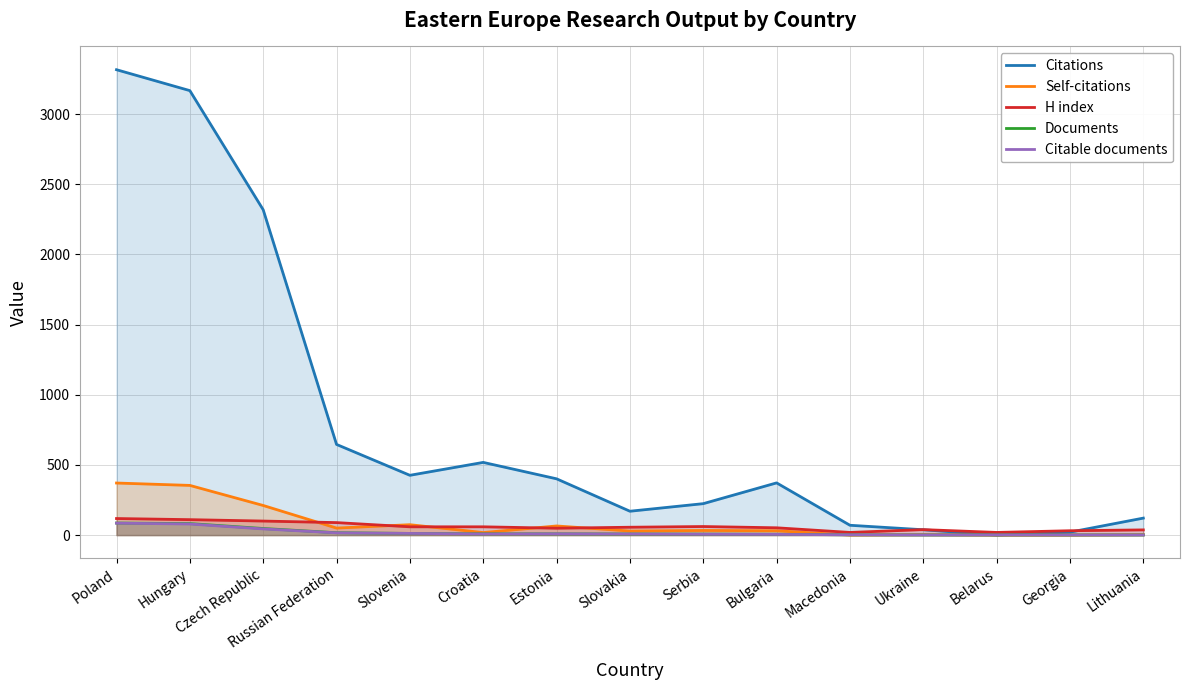

What is the sum of all Citable documents values?

278